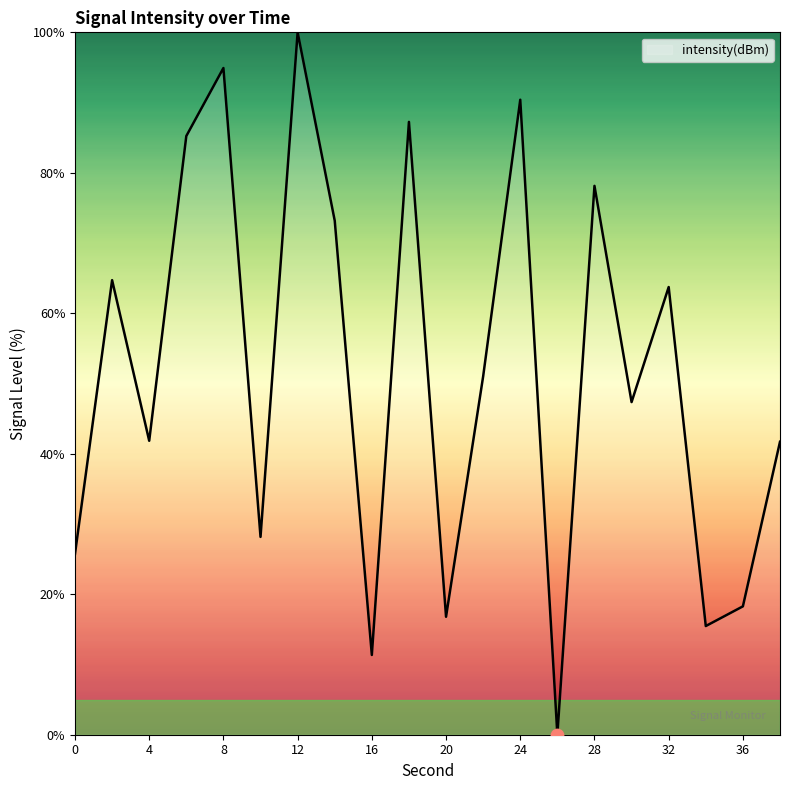

What is the difference between the maximum and minimum values?

100.0